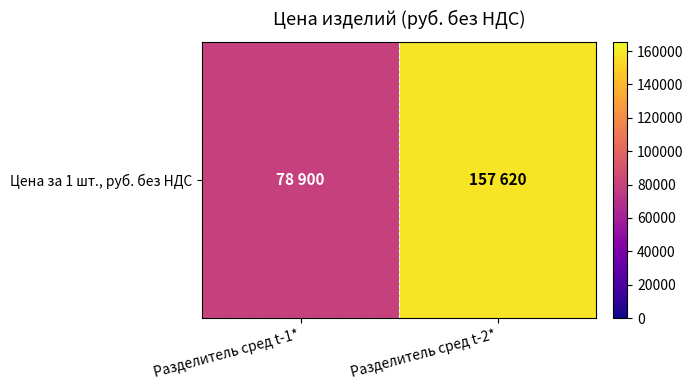

What is the change in value from Разделитель сред t-1* to Разделитель сред t-2*?

+78720